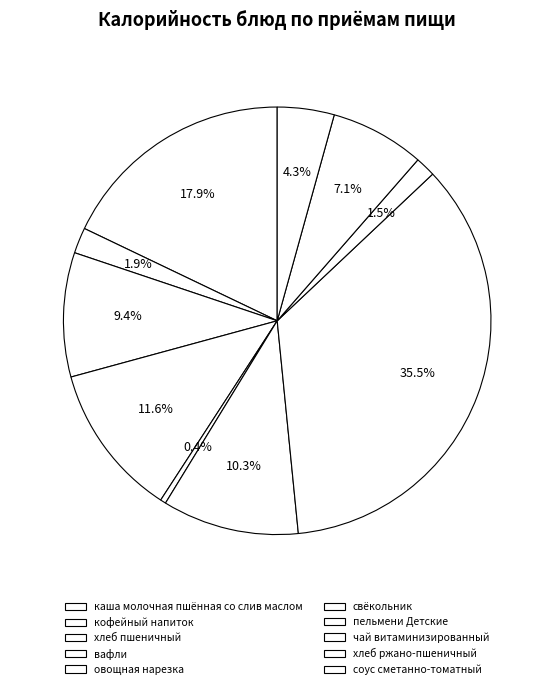

How many slices are in this pie chart?

10